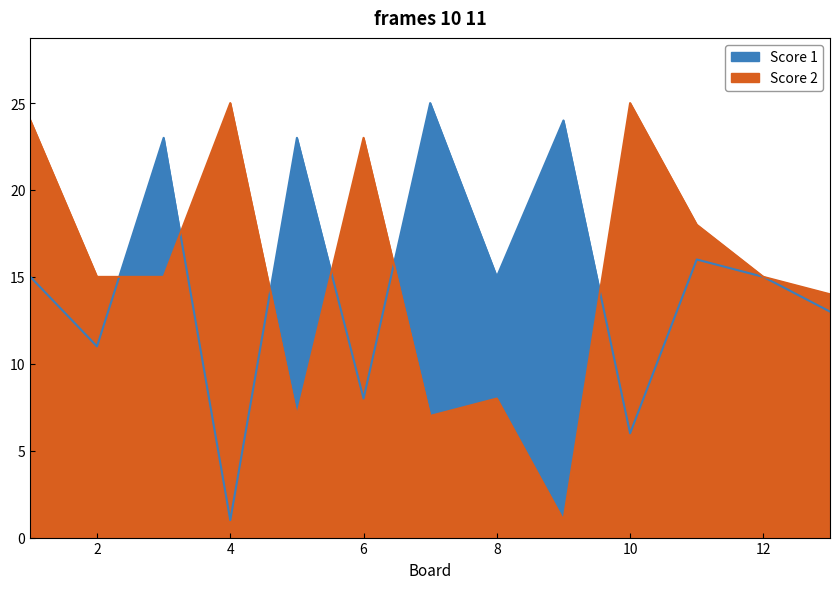

What is the average value of the Score 2 series?

15